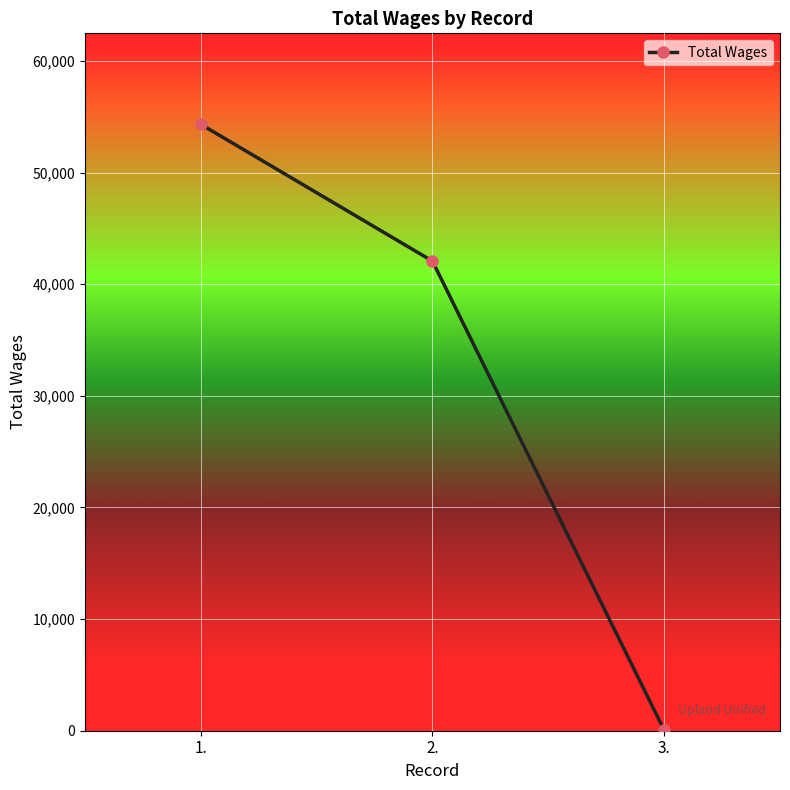

Rank the categories by value from lowest to highest.

3., 2., 1.